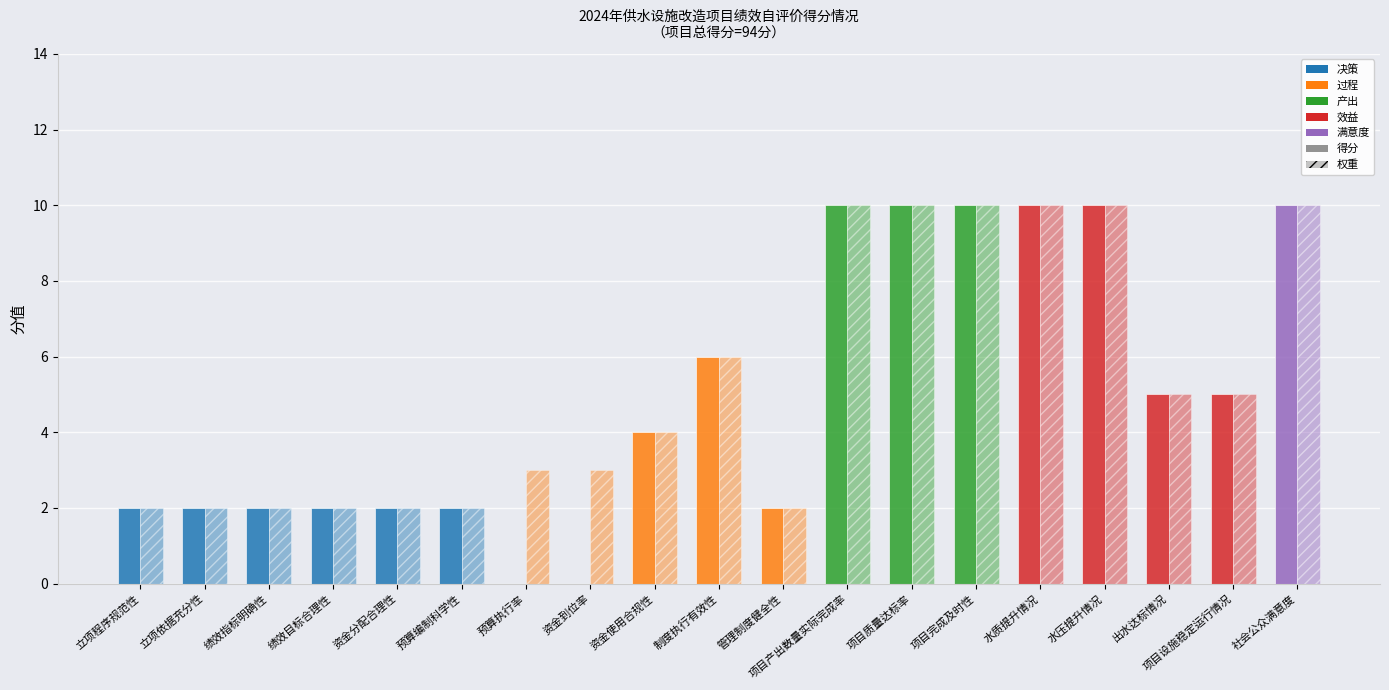

How many groups of bars are there?

19